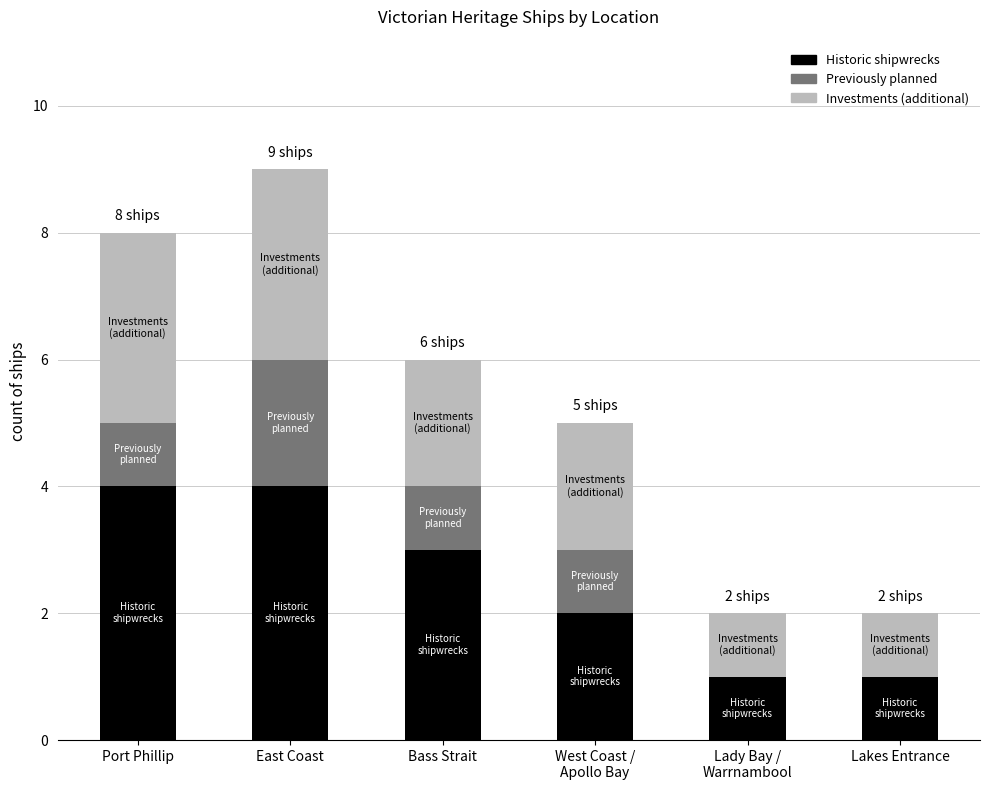

At which category is the sum across all series the highest?

East Coast